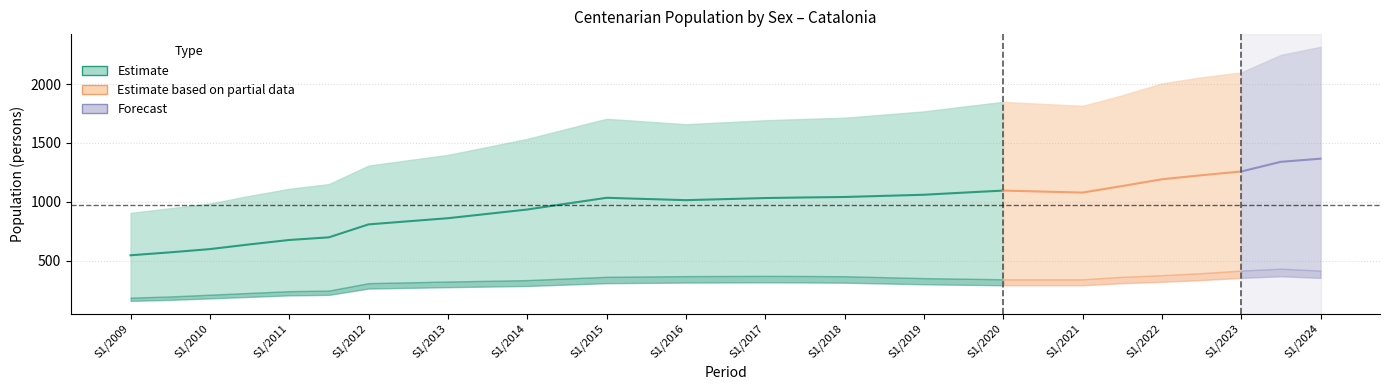

What is the maximum value for Women?

2317